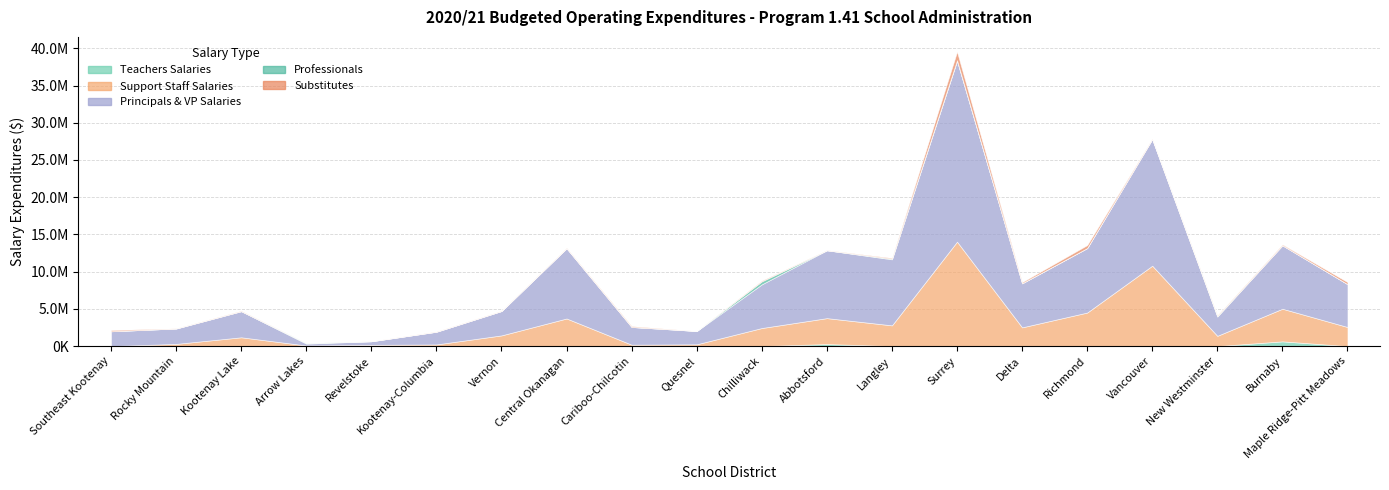

How many interior local valleys does the Substitutes series have?

6